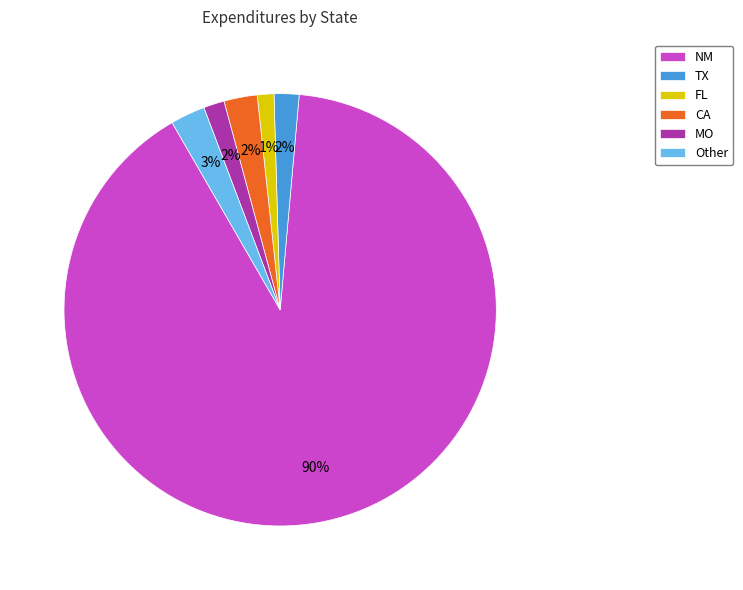

What percentage is the MO slice, to the nearest percent?

2%